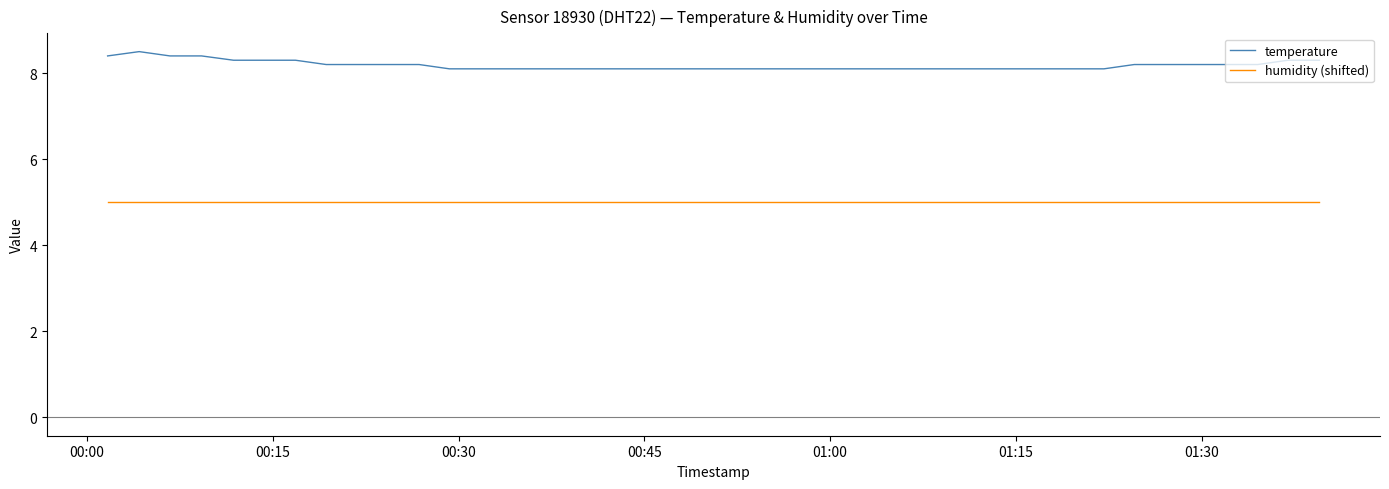

List the series in order of their peak value, lowest first.

humidity (shifted), temperature